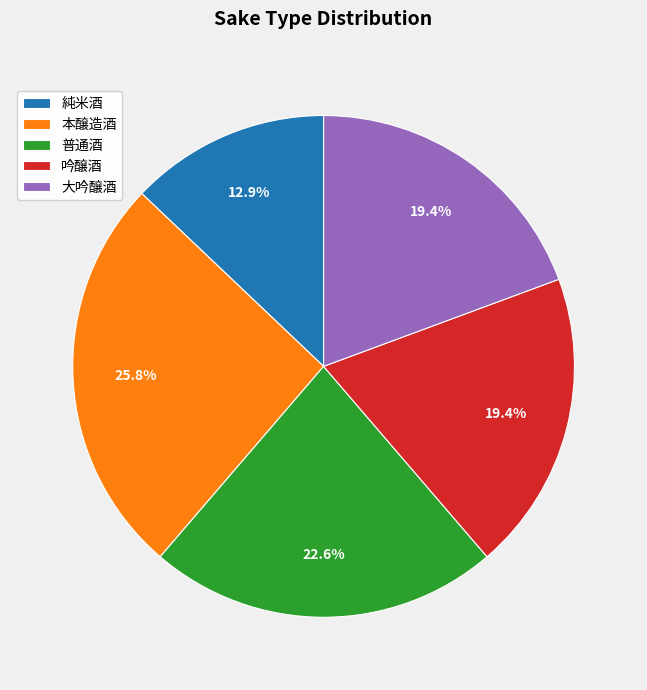

How many segments does this pie chart have?

5